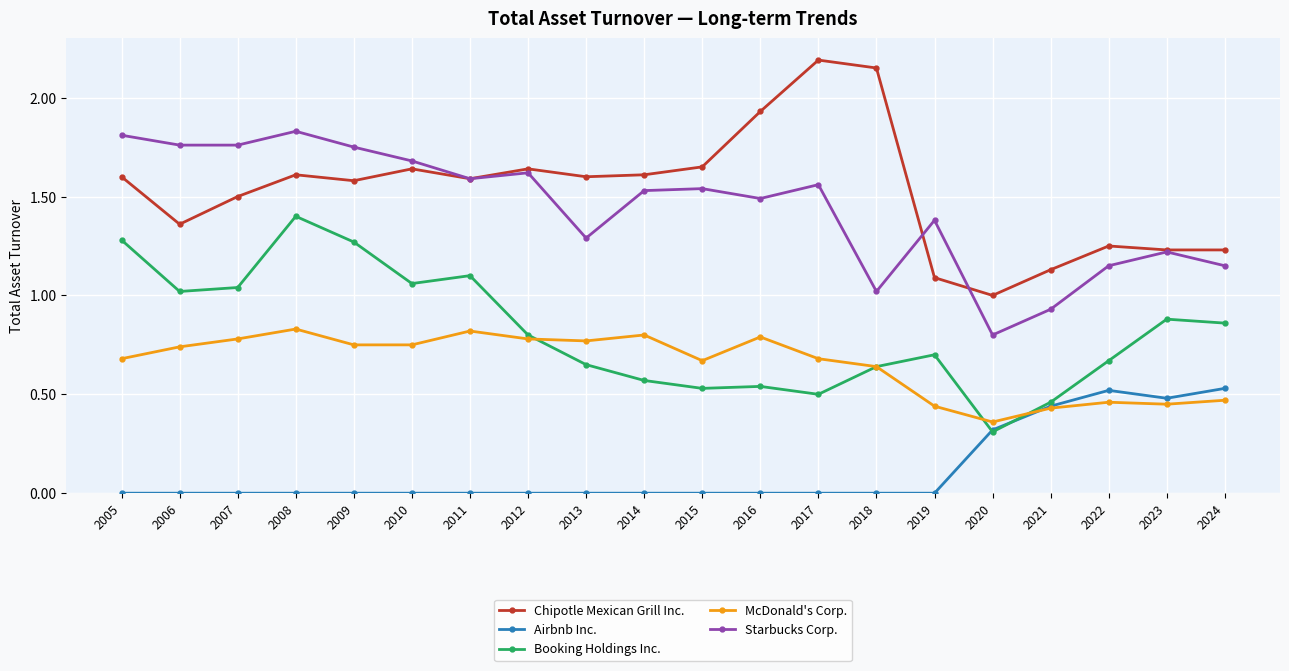

Which series has the widest spread of values?

Chipotle Mexican Grill Inc.